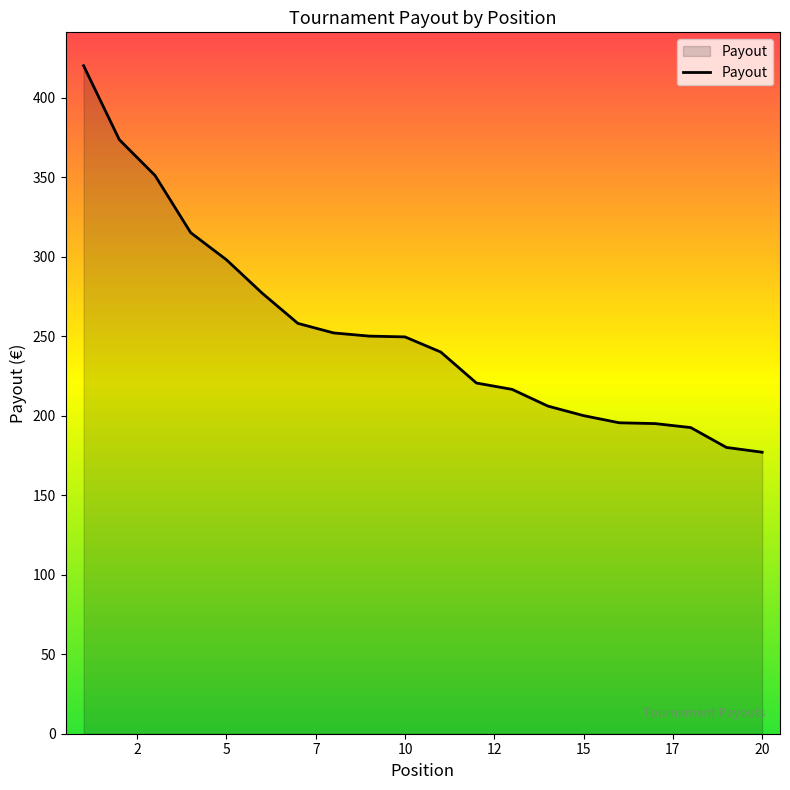

Does the chart display data point markers on the line(s)?

No